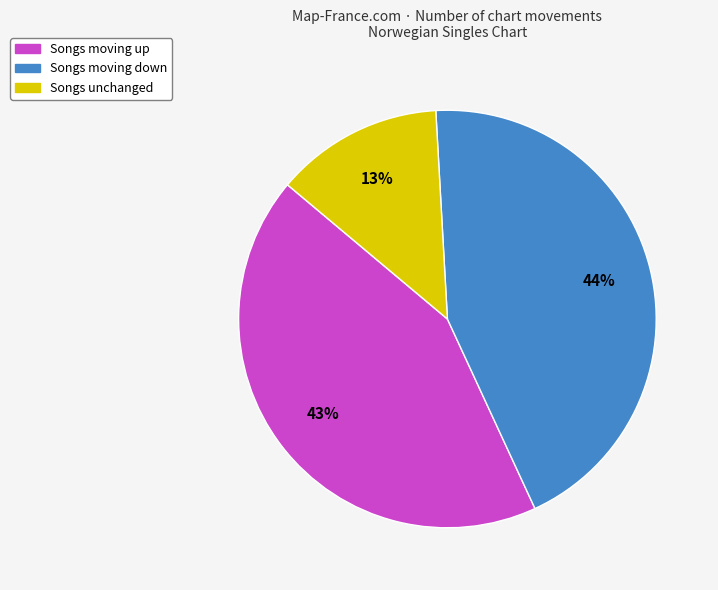

Is there a majority slice in this chart?

No